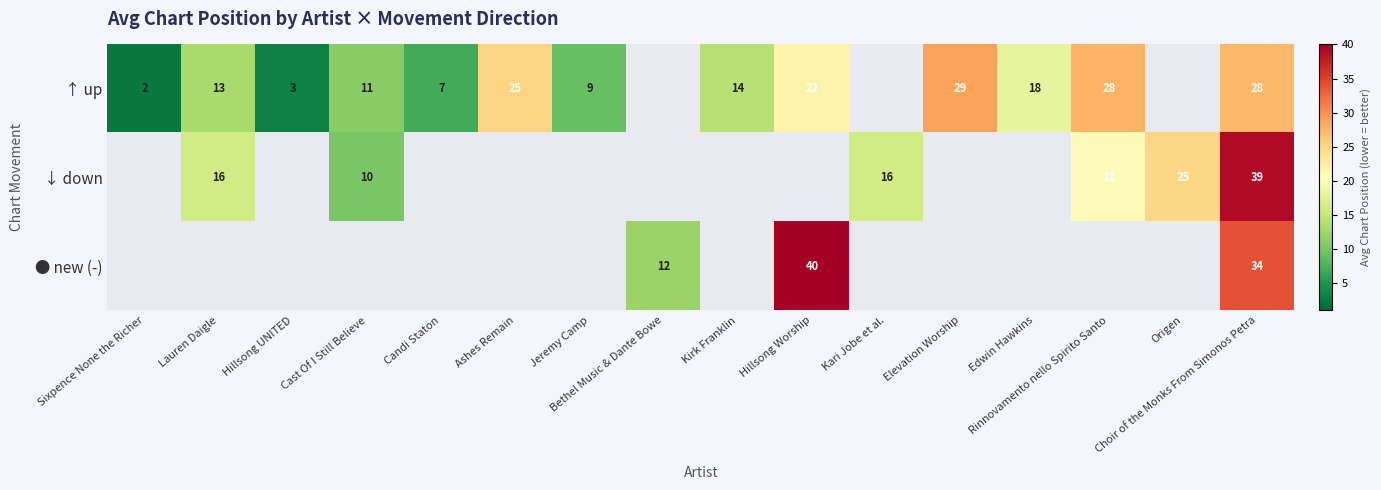

At how many categories does at least one series exceed 31?

2